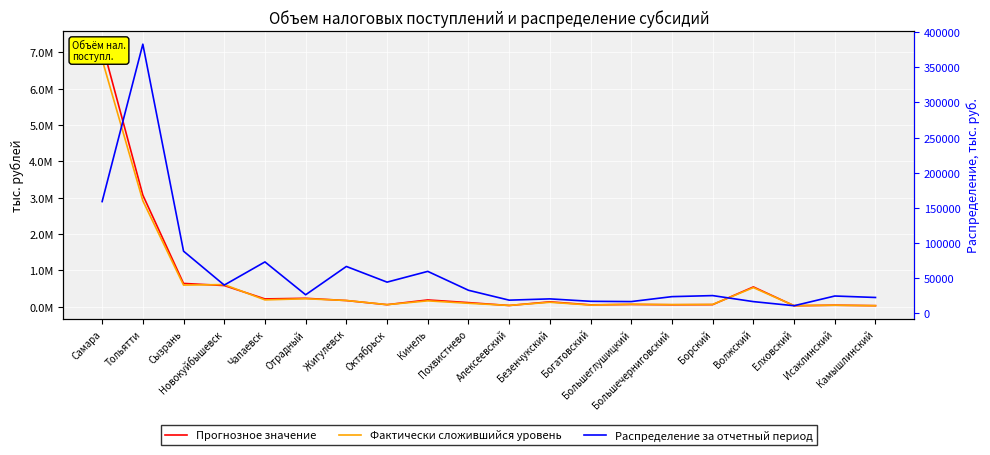

Is the value of Распределение за отчетный период at Жигулевск greater than the value of Прогнозное значение at Большеглушицкий?

Yes